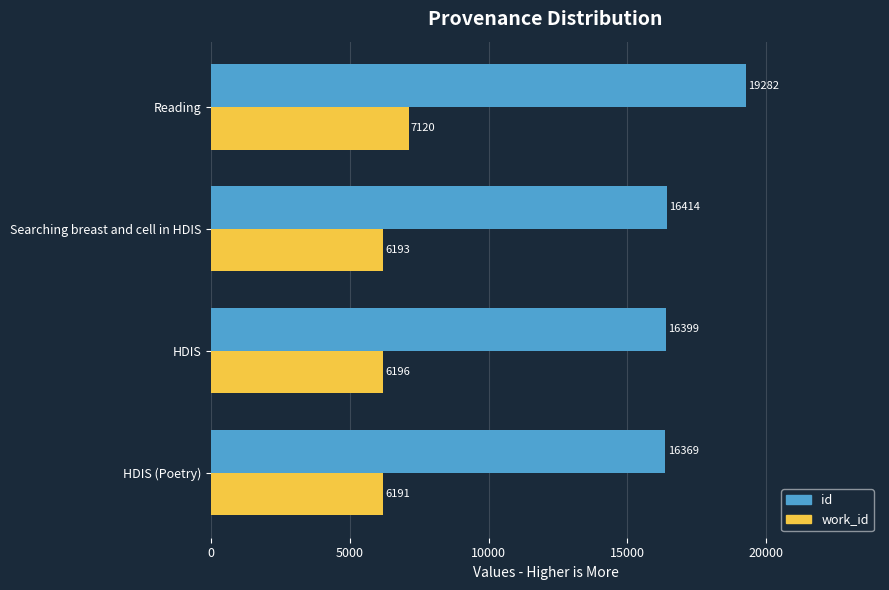

Which label corresponds to the smallest value in the chart?

HDIS (Poetry)